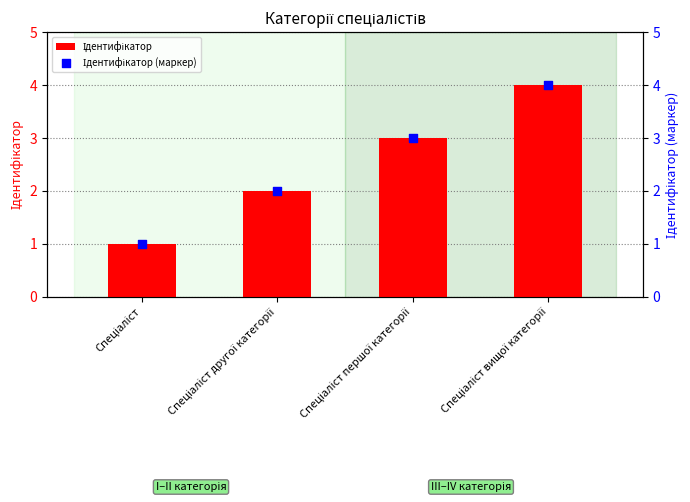

Is the value of Ідентифікатор (маркер) at Спеціаліст першої категорії greater than the value of Ідентифікатор at Спеціаліст?

Yes